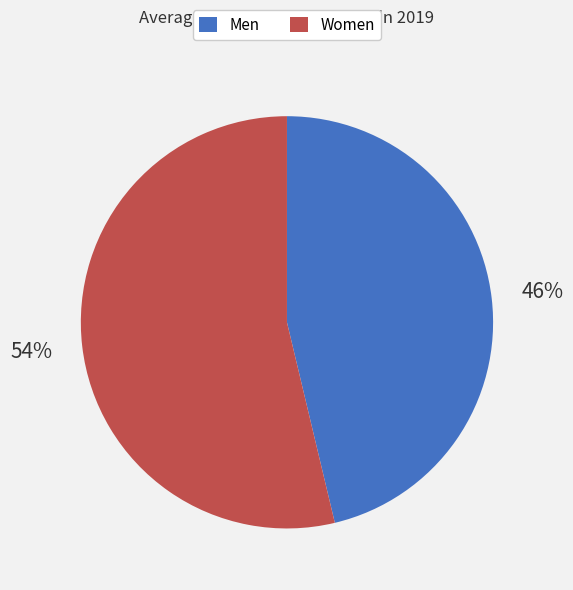

Is there a majority slice in this chart?

Yes